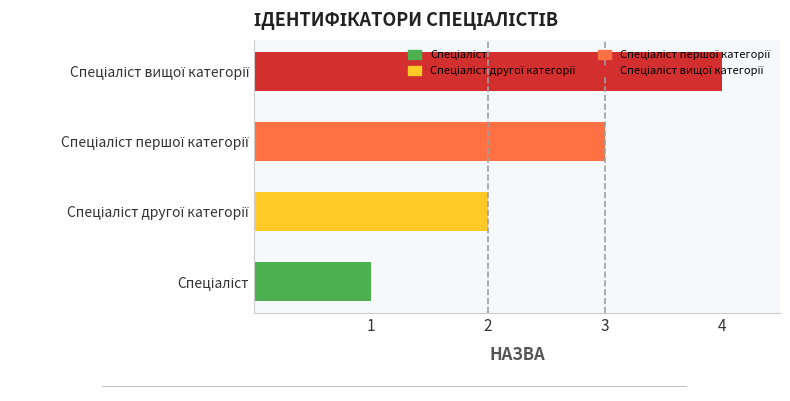

What is the maximum value shown in the chart?

4